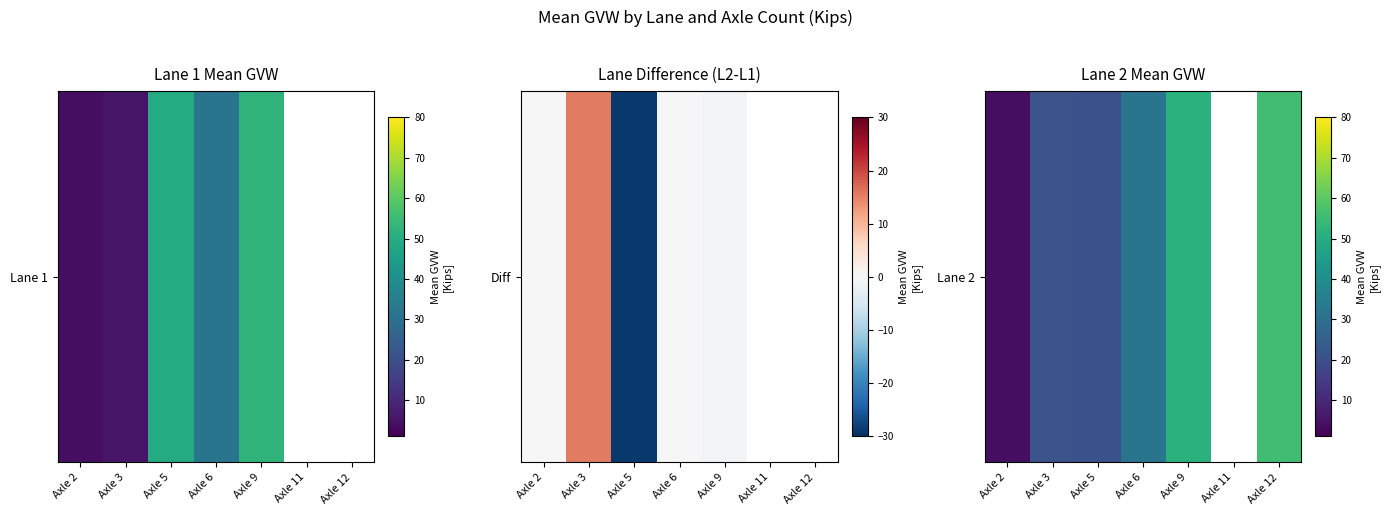

The chart shows a value of 55.7 at Axle 12. True or false?

True